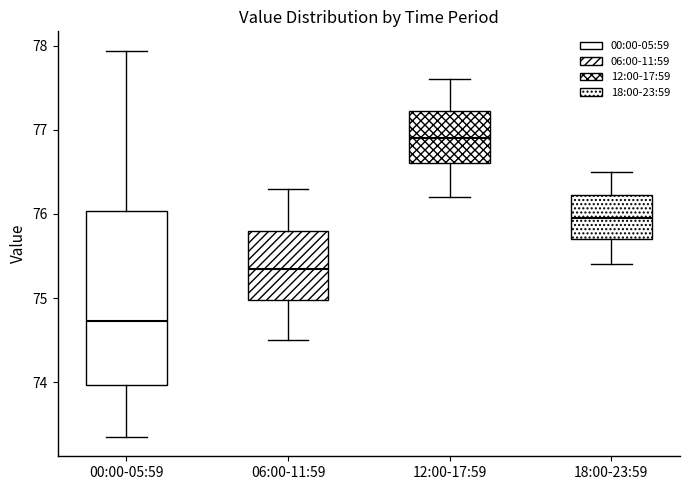

Reading left to right, transcribe this box plot: for each box, give where its median line is, the range the box spans, and where its two whiskers end, as read against the y-axis. The values are not printed on the chart, so give them approximately, as read against the axis.

00:00-05:59: median 74.7, box 74.0 to 76.0, whiskers 73.4 to 77.9
06:00-11:59: median 75.4, box 75.0 to 75.8, whiskers 74.5 to 76.3
12:00-17:59: median 76.9, box 76.6 to 77.2, whiskers 76.2 to 77.6
18:00-23:59: median 76.0, box 75.7 to 76.2, whiskers 75.4 to 76.5